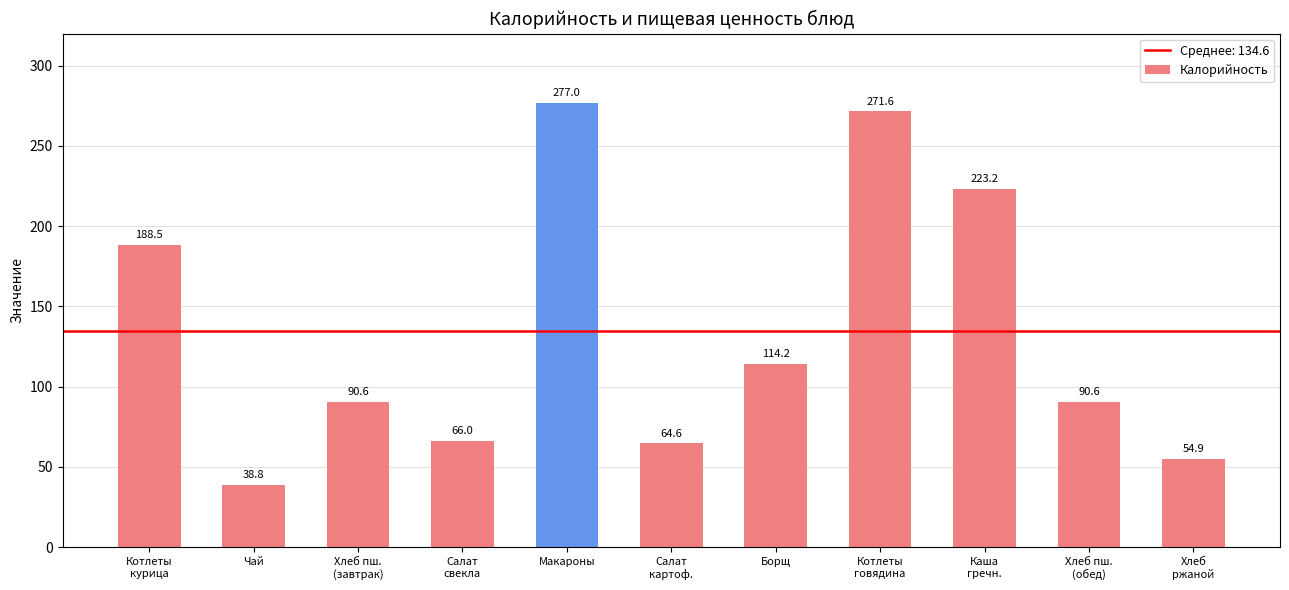

How many categories are shown in the chart?

11